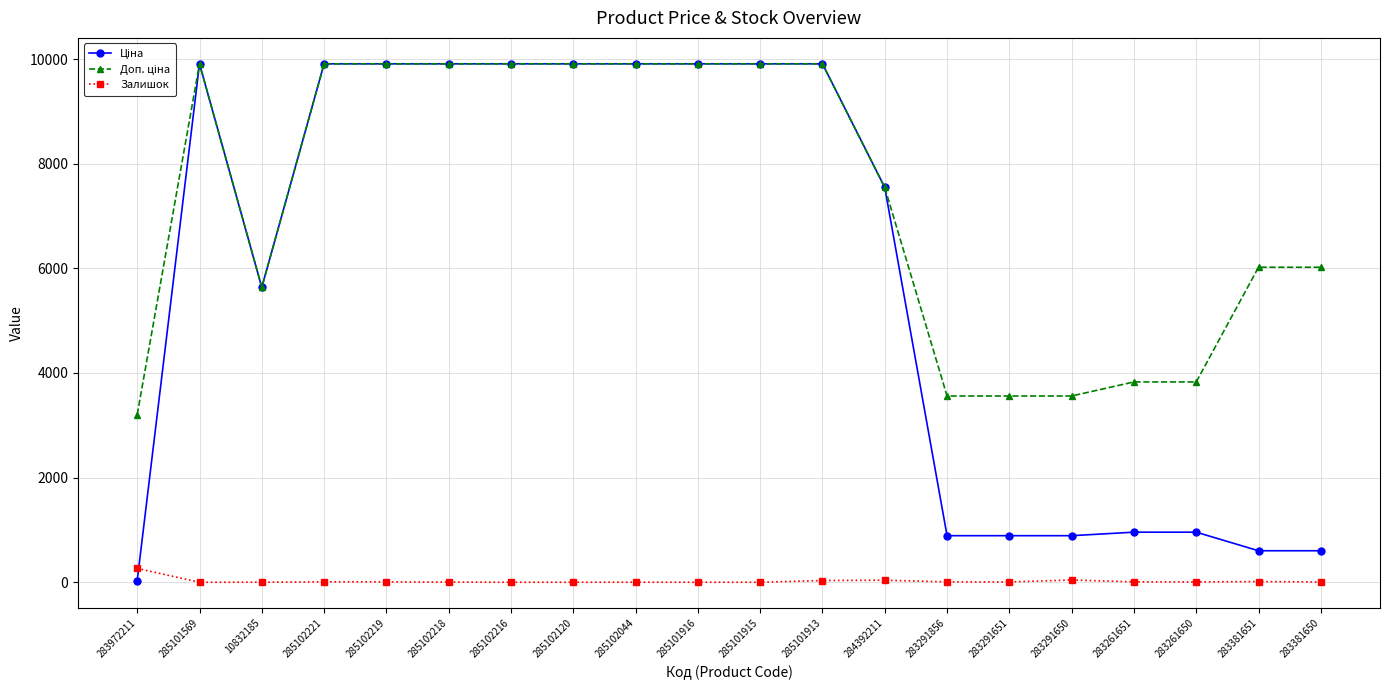

What is the sum of all Залишок values?

444.0